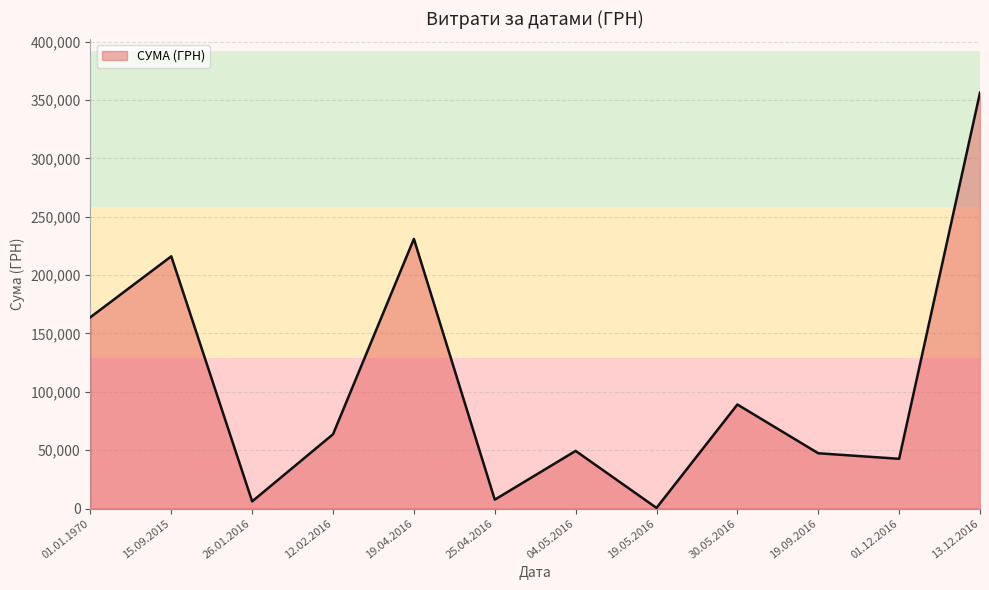

What is the difference between the maximum and minimum values?

355775.5